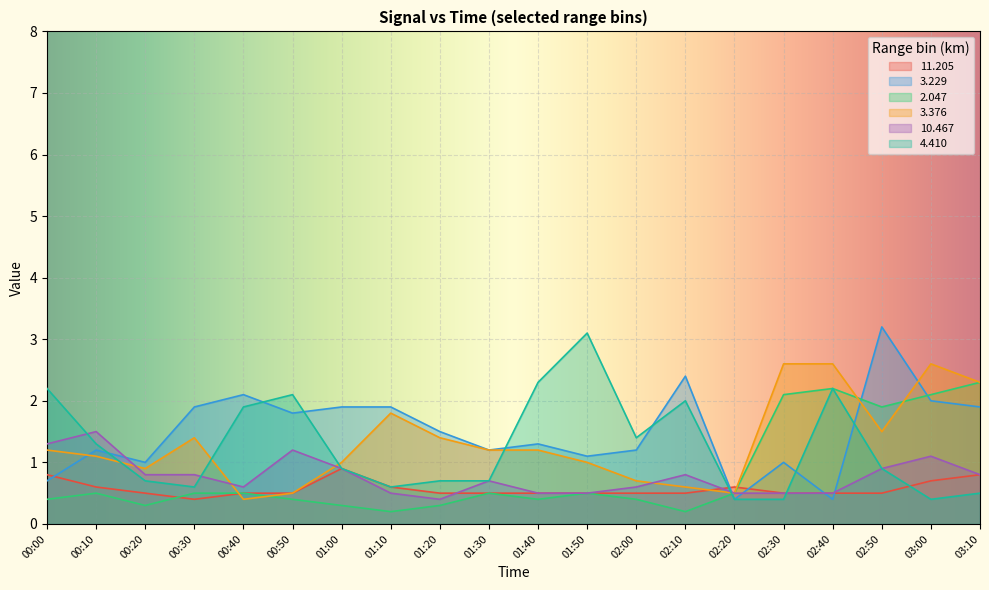

What is the difference between the maximum and minimum values in the 2.047 series?

2.1